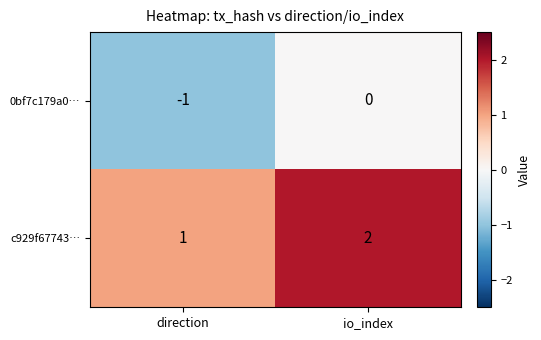

Which category has the lowest value across all series?

direction